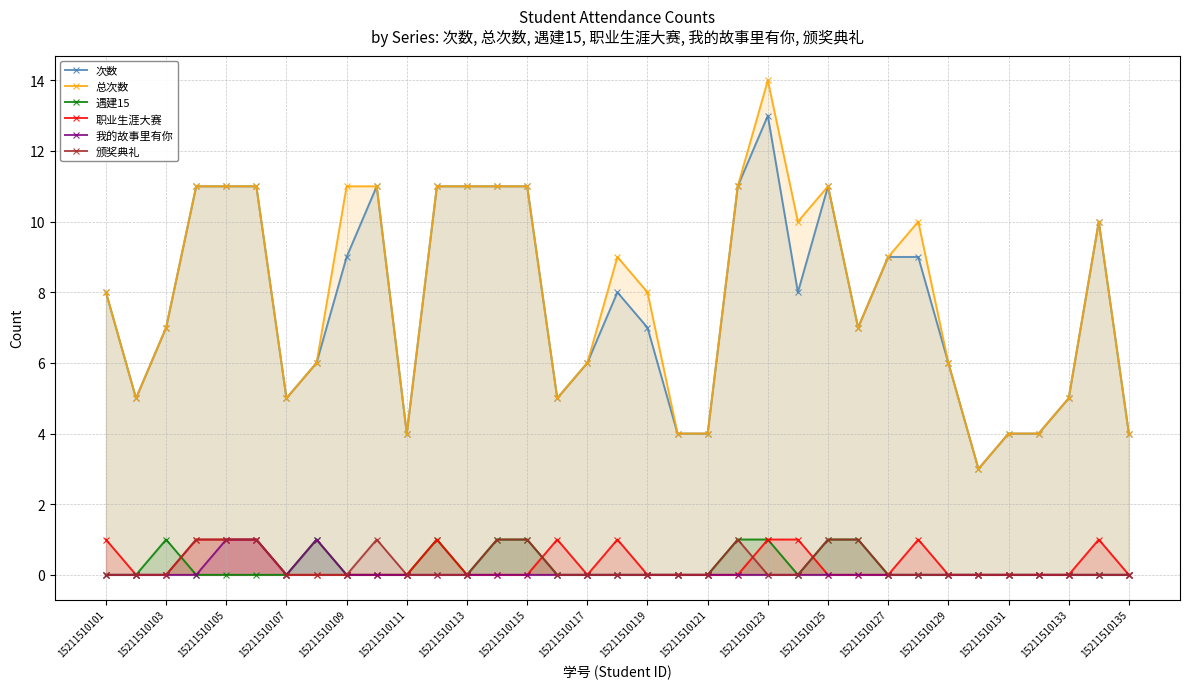

What is the lowest value of the 次数 series?

3